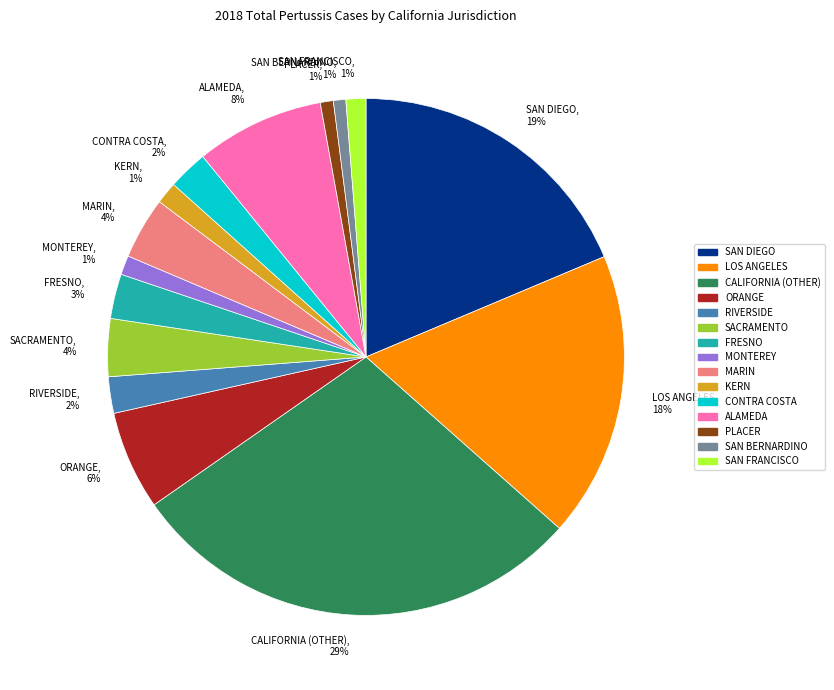

Do ALAMEDA and MARIN together represent more than half of the pie?

No